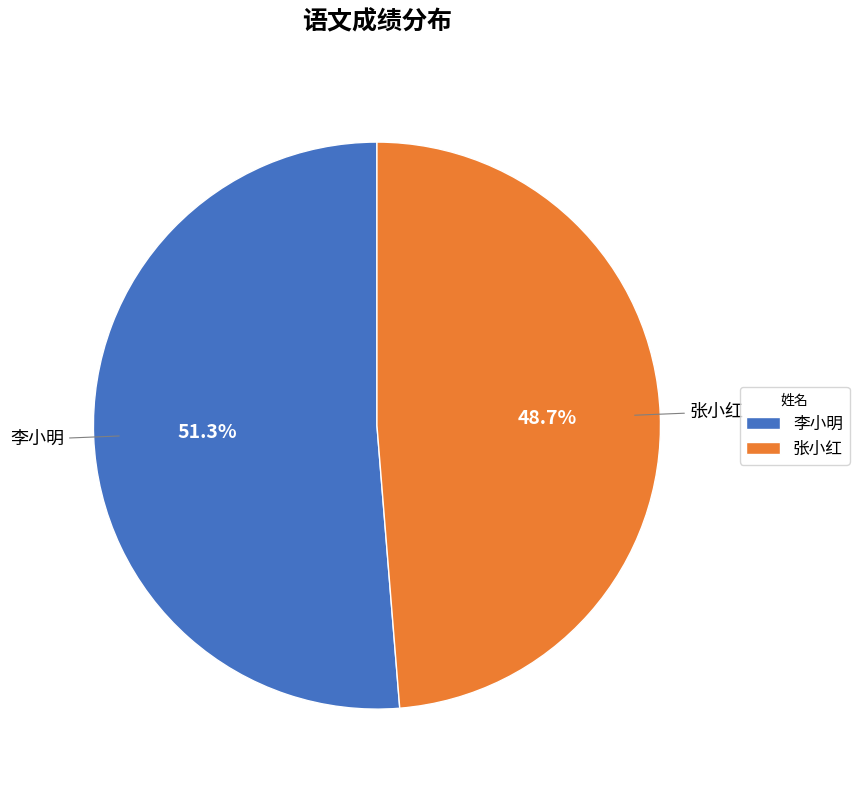

How many segments does this pie chart have?

2